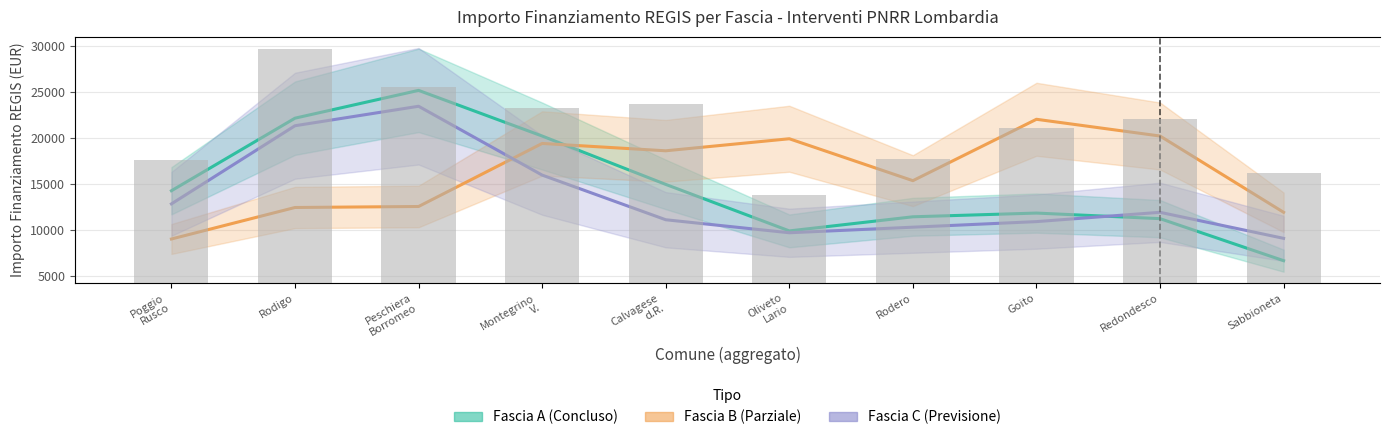

Does the chart contain stacked bars?

No